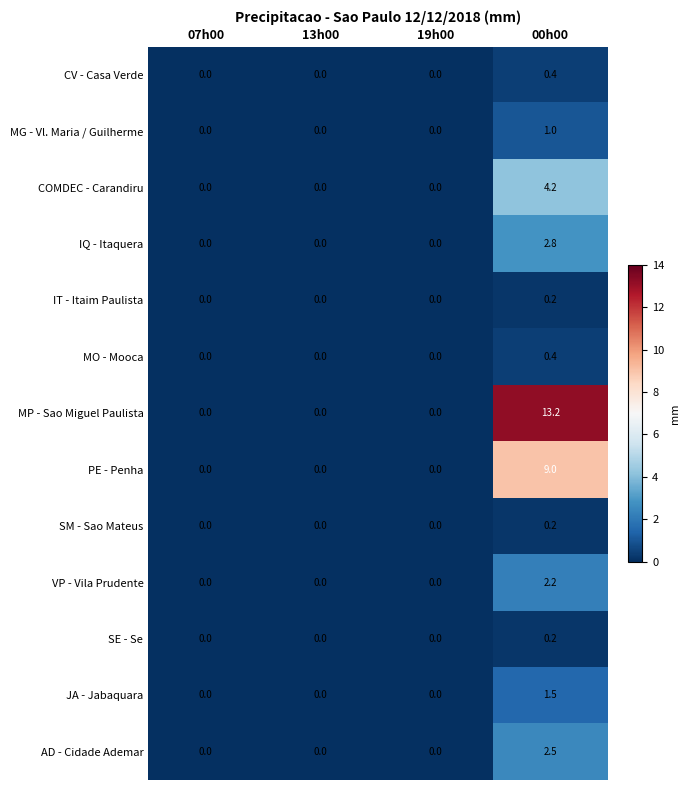

What is the difference between the maximum and minimum values in the CV - Casa Verde series?

0.4